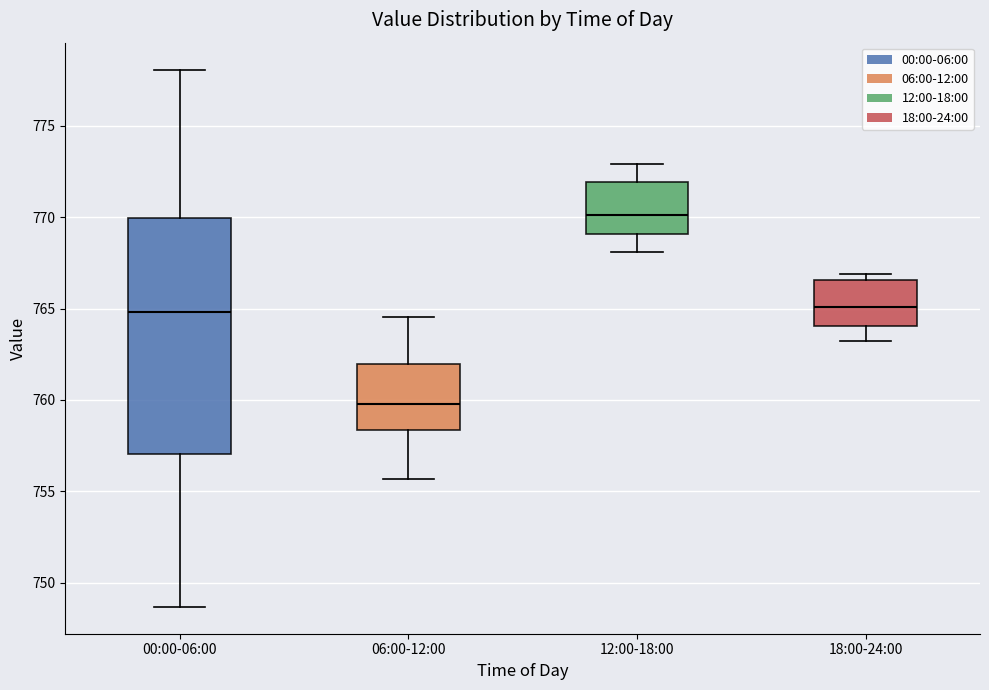

Reading left to right, read every box against the y-axis: the position of its median line, the range the box covers, and the ends of its whiskers. The values are not printed on the chart, so give them approximately, as read against the axis.

00:00-06:00: median 765.0, box 757.0 to 770.0, whiskers 748.5 to 778.0
06:00-12:00: median 760.0, box 758.5 to 762.0, whiskers 755.5 to 764.5
12:00-18:00: median 770.0, box 769.0 to 772.0, whiskers 768.0 to 773.0
18:00-24:00: median 765.0, box 764.0 to 766.5, whiskers 763.0 to 767.0